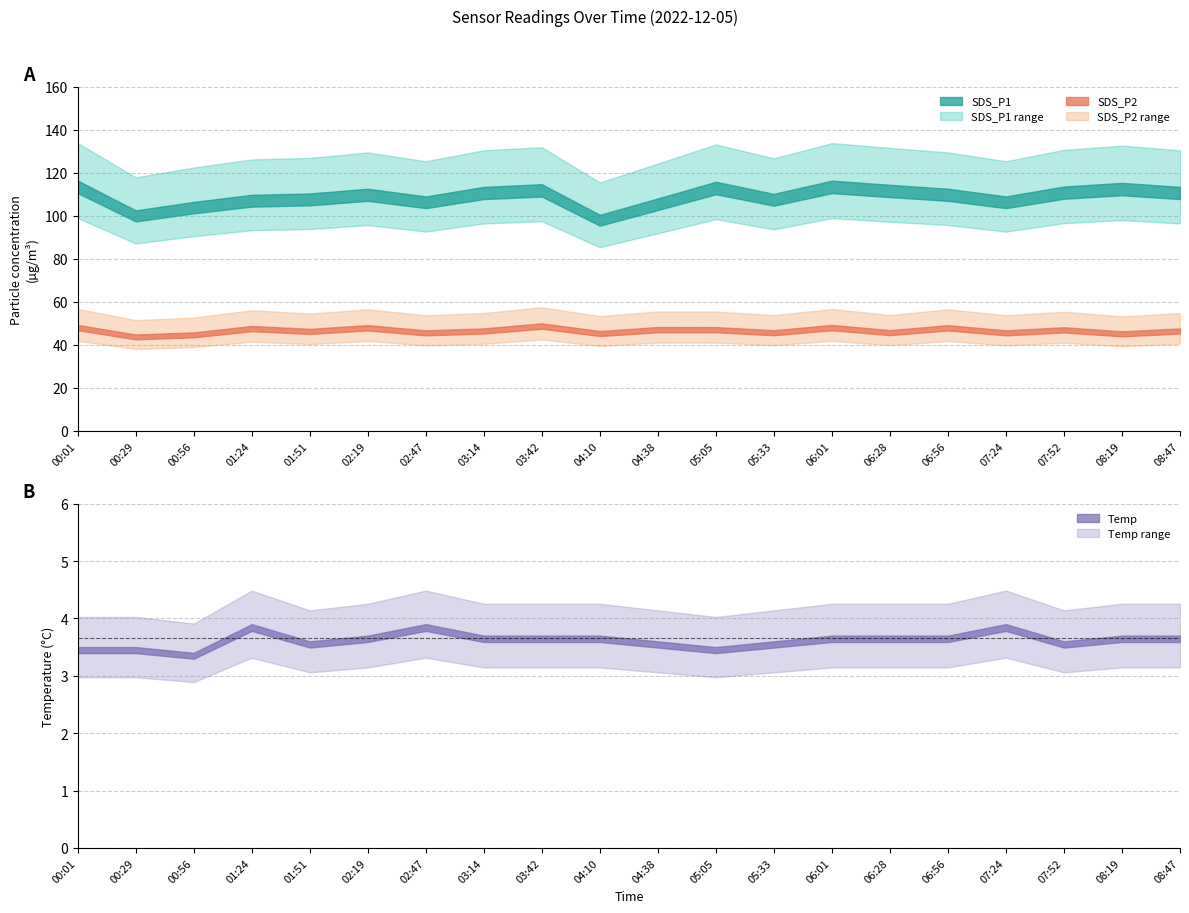

What is the difference between the SDS_P2 values at 06:01 and 07:52?

1.1